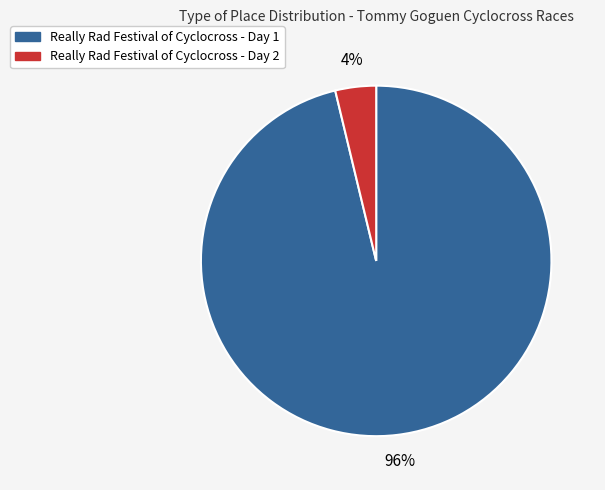

Does any single category account for the majority?

Yes